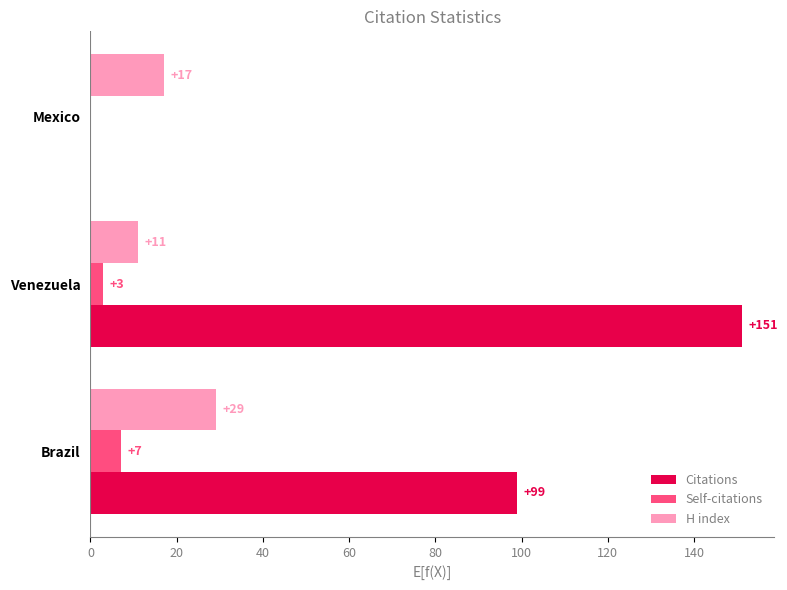

Which series changed the most between Brazil and Mexico?

Citations